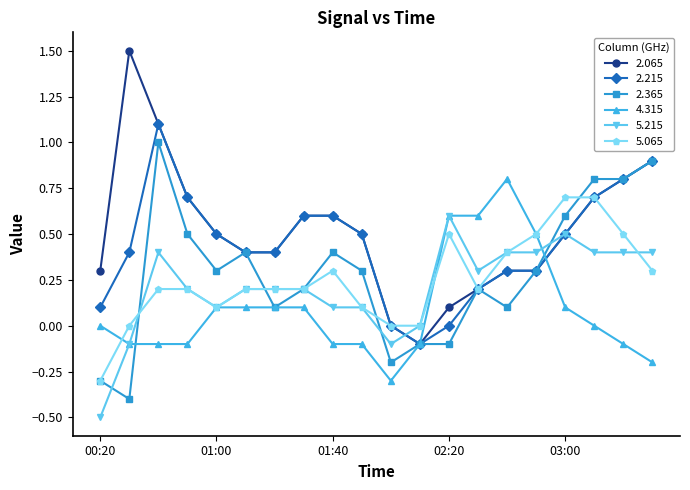

How many series are shown in this chart?

6